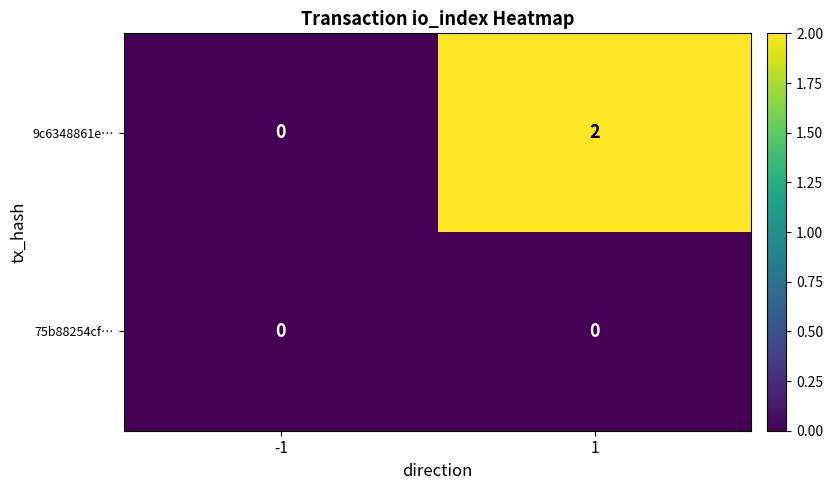

List the series in order of their peak value, lowest first.

75b88254cf…, 9c6348861e…